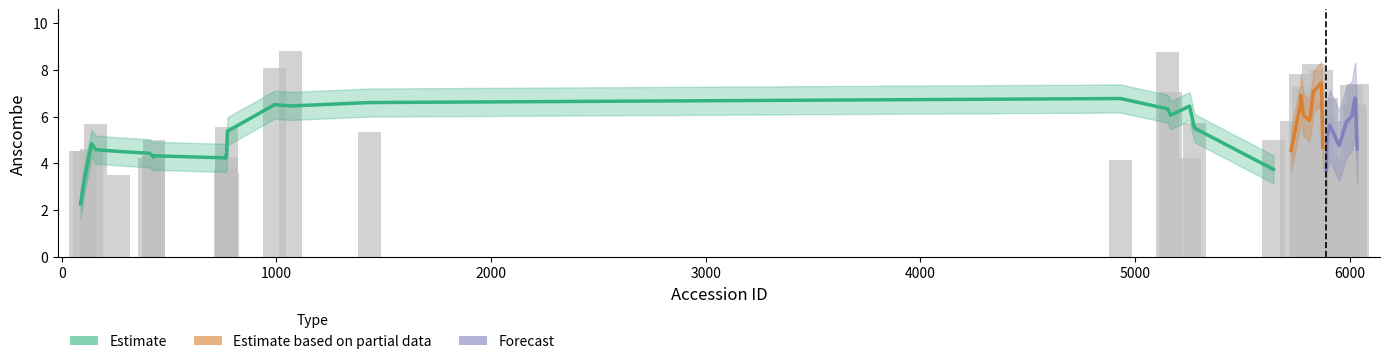

The value at 25 is 12.6. True or false?

False